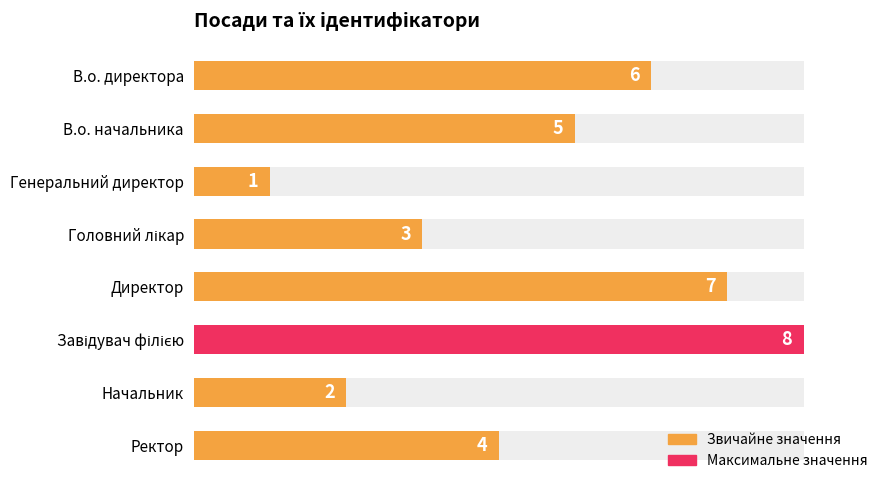

Reading right to left, list all the values displayed in this chart.

4	2	8	7	3	1	5	6